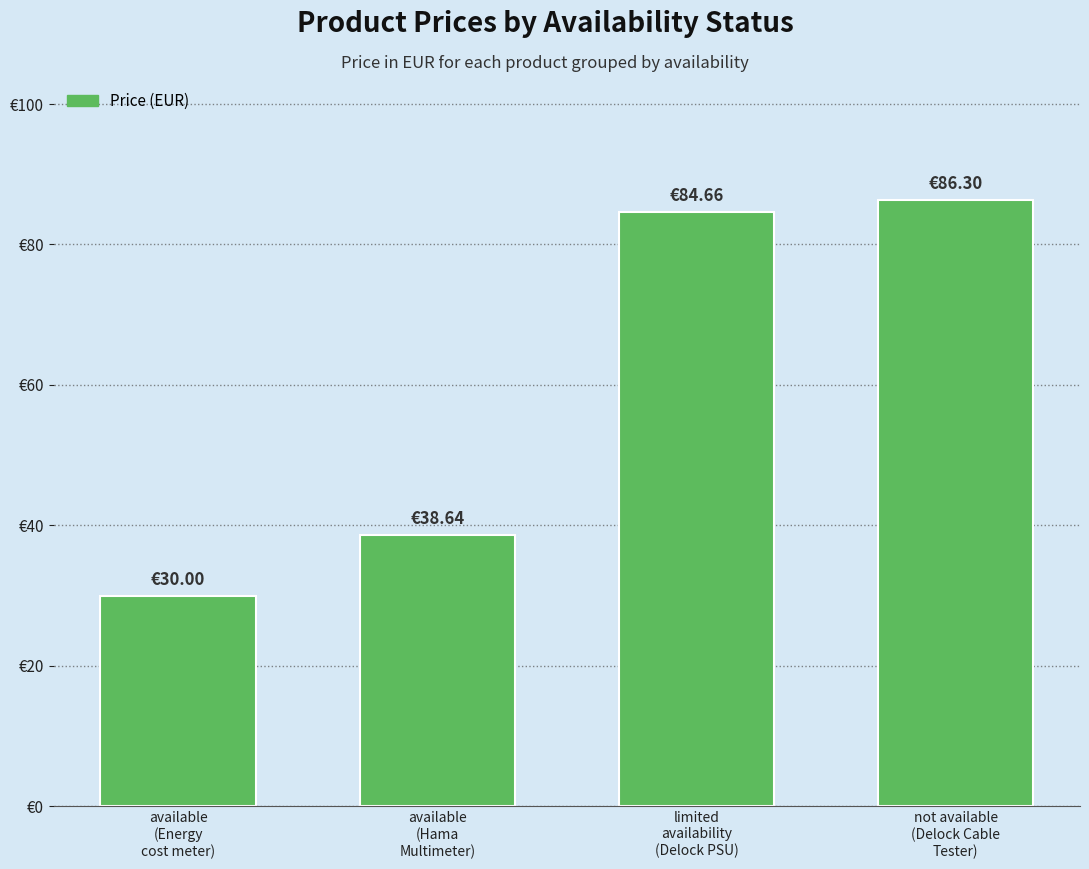

Does the chart contain any negative values?

No